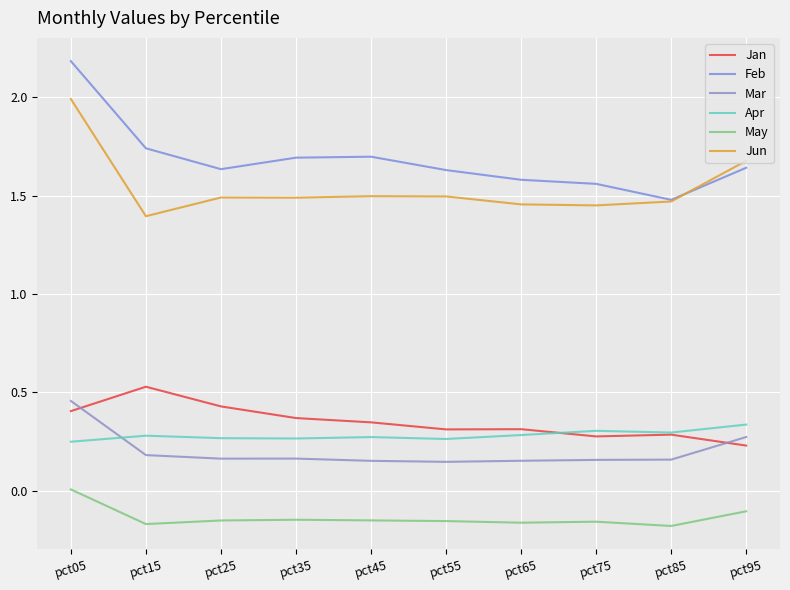

True or false: Feb and Mar cross at least once.

False